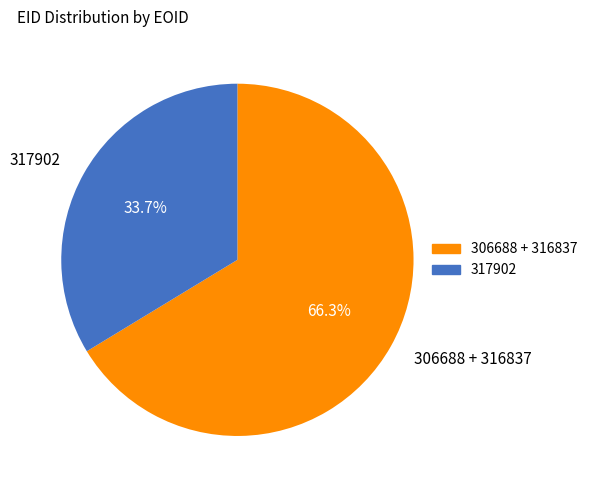

Which category has the smallest portion of the pie?

317902